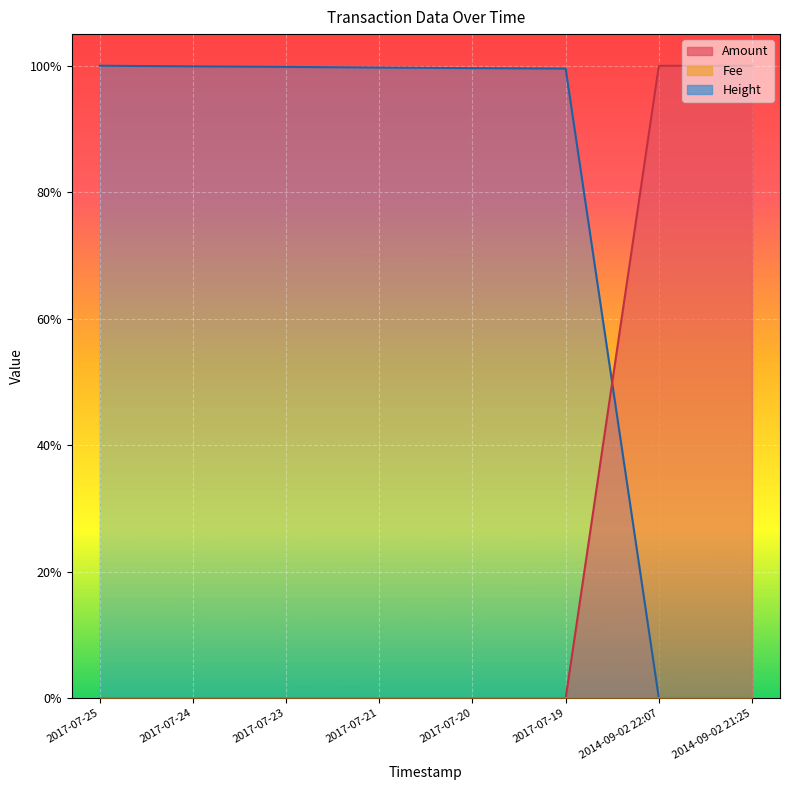

In Amount, how many points are higher than both neighbors (excluding endpoints)?

1